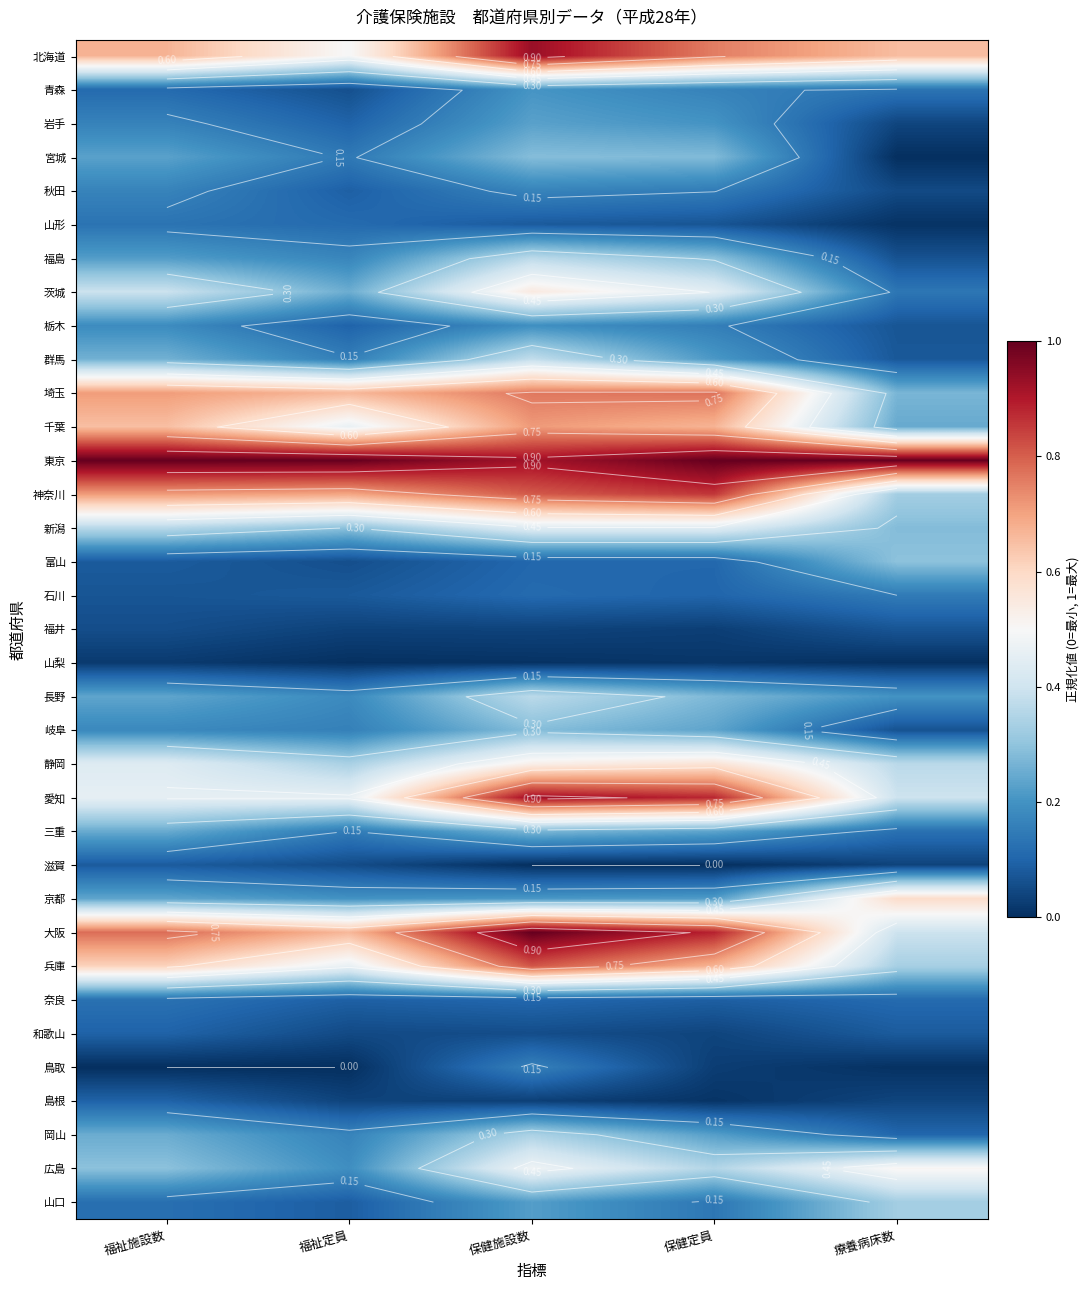

What is the sum of the 東京 values at 保健定員 and 療養病床数?

2.0